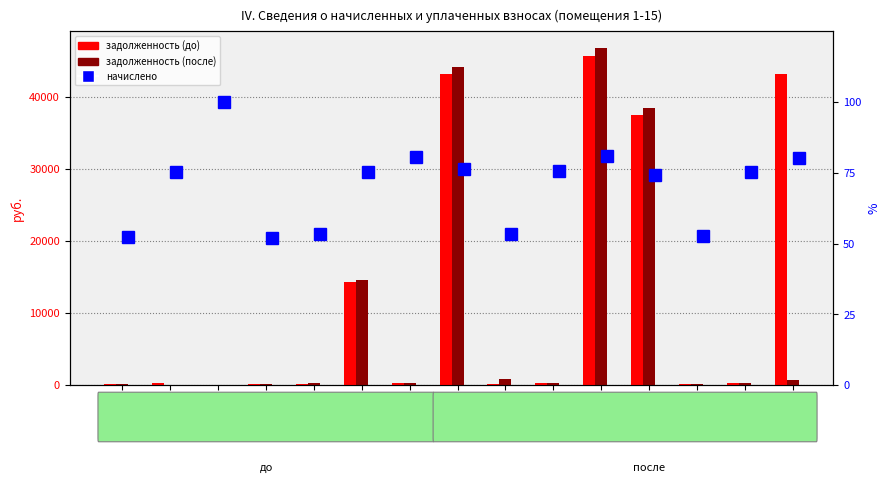

What is the difference between the highest and lowest values at Пом.15?

43125.6